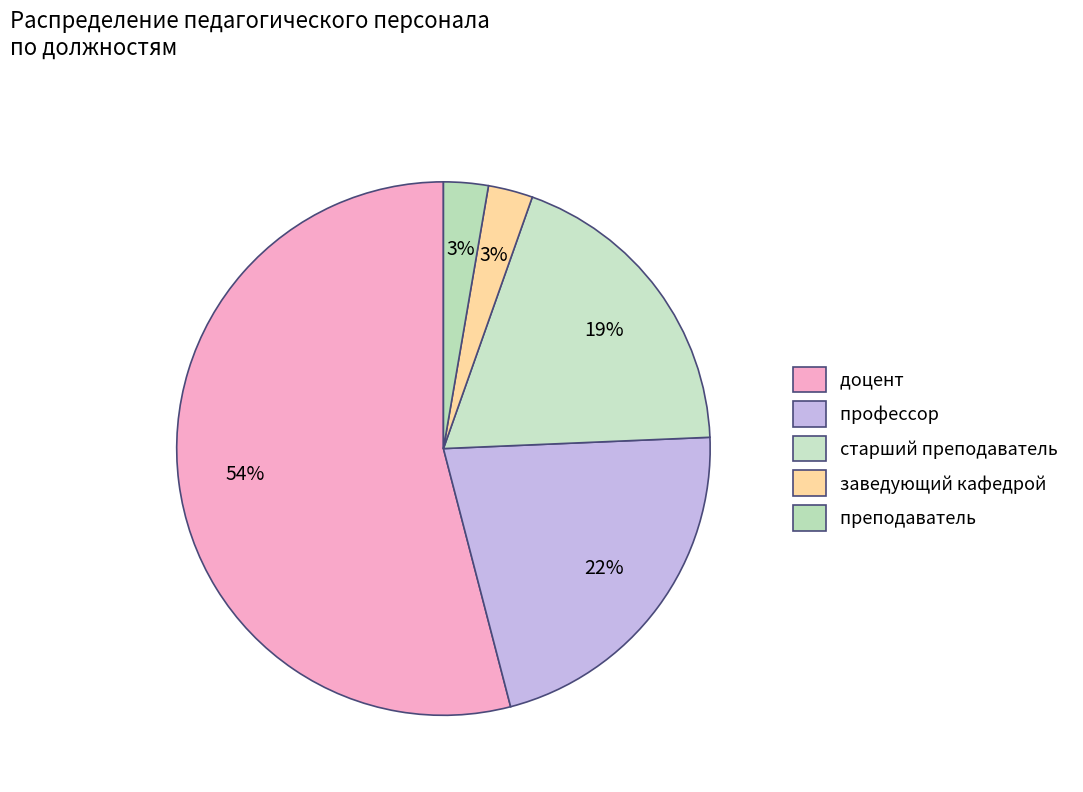

Count the number of slices in the pie.

5